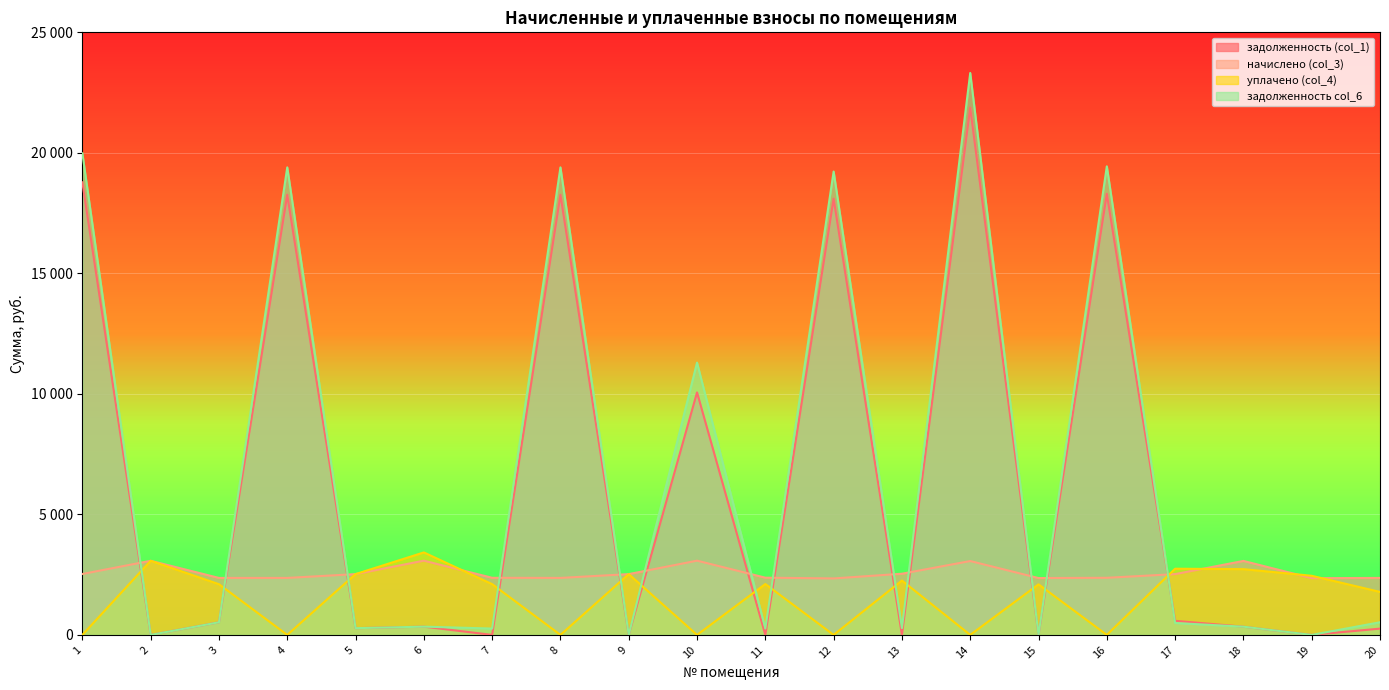

Reading left to right, extract all data points from this chart.

задолженность (col_1): 18778.5	0.0	524.0	18259.1	279.8	342.2	0.0	18259.1	0.0	10060.2	0.0	18096.5	0.0	21870.5	0.0	18299.4	585.4	341.1	0.0	260.6
начислено (col_3): 2527.2	3074.8	2364.0	2364.0	2522.0	3080.1	2369.2	2364.0	2522.0	3080.1	2374.6	2343.0	2537.7	3064.2	2358.7	2369.2	2522.0	3069.5	2353.5	2364.0
уплачено (col_4): 0.0	3074.8	2103.7	0.0	2522.4	3422.2	2106.0	0.0	2522.0	0.0	2110.7	0.0	2255.8	0.0	2097.5	0.0	2746.4	2728.5	2452.5	1784.0
задолженность col_6: 19981.7	0.0	523.9	19396.8	279.7	342.2	263.2	19396.8	0.0	11296.8	263.8	19224.0	282.0	23313.6	0.0	19439.7	494.2	341.1	0.0	524.6